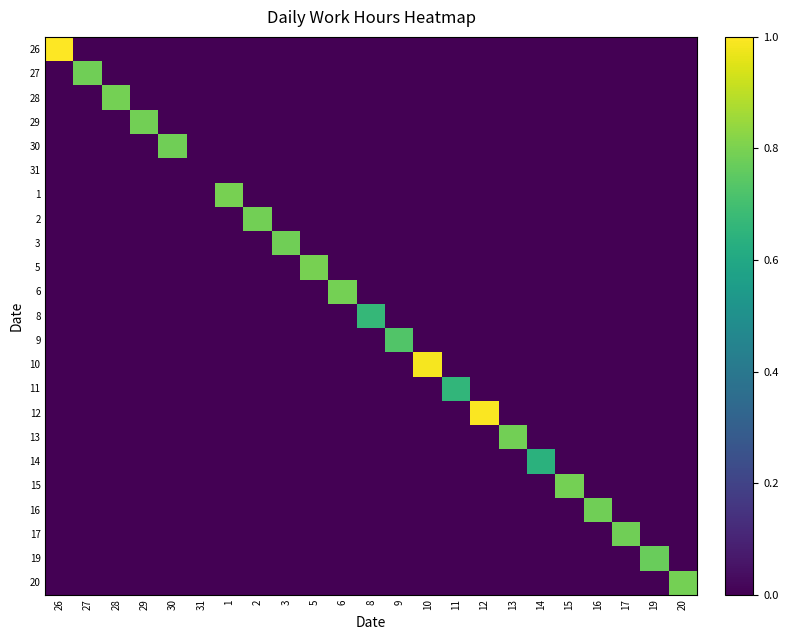

Reading left to right, what are all the values shown in this chart?

26: 26=1.0	27=0.0	28=0.0	29=0.0	30=0.0	31=0.0	1=0.0	2=0.0	3=0.0	5=0.0	6=0.0	8=0.0	9=0.0	10=0.0	11=0.0	12=0.0	13=0.0	14=0.0	15=0.0	16=0.0	17=0.0	19=0.0	20=0.0
27: 26=0.0	27=0.8	28=0.0	29=0.0	30=0.0	31=0.0	1=0.0	2=0.0	3=0.0	5=0.0	6=0.0	8=0.0	9=0.0	10=0.0	11=0.0	12=0.0	13=0.0	14=0.0	15=0.0	16=0.0	17=0.0	19=0.0	20=0.0
28: 26=0.0	27=0.0	28=0.8	29=0.0	30=0.0	31=0.0	1=0.0	2=0.0	3=0.0	5=0.0	6=0.0	8=0.0	9=0.0	10=0.0	11=0.0	12=0.0	13=0.0	14=0.0	15=0.0	16=0.0	17=0.0	19=0.0	20=0.0
29: 26=0.0	27=0.0	28=0.0	29=0.8	30=0.0	31=0.0	1=0.0	2=0.0	3=0.0	5=0.0	6=0.0	8=0.0	9=0.0	10=0.0	11=0.0	12=0.0	13=0.0	14=0.0	15=0.0	16=0.0	17=0.0	19=0.0	20=0.0
30: 26=0.0	27=0.0	28=0.0	29=0.0	30=0.8	31=0.0	1=0.0	2=0.0	3=0.0	5=0.0	6=0.0	8=0.0	9=0.0	10=0.0	11=0.0	12=0.0	13=0.0	14=0.0	15=0.0	16=0.0	17=0.0	19=0.0	20=0.0
31: 26=0.0	27=0.0	28=0.0	29=0.0	30=0.0	31=0.0	1=0.0	2=0.0	3=0.0	5=0.0	6=0.0	8=0.0	9=0.0	10=0.0	11=0.0	12=0.0	13=0.0	14=0.0	15=0.0	16=0.0	17=0.0	19=0.0	20=0.0
1: 26=0.0	27=0.0	28=0.0	29=0.0	30=0.0	31=0.0	1=0.8	2=0.0	3=0.0	5=0.0	6=0.0	8=0.0	9=0.0	10=0.0	11=0.0	12=0.0	13=0.0	14=0.0	15=0.0	16=0.0	17=0.0	19=0.0	20=0.0
2: 26=0.0	27=0.0	28=0.0	29=0.0	30=0.0	31=0.0	1=0.0	2=0.8	3=0.0	5=0.0	6=0.0	8=0.0	9=0.0	10=0.0	11=0.0	12=0.0	13=0.0	14=0.0	15=0.0	16=0.0	17=0.0	19=0.0	20=0.0
3: 26=0.0	27=0.0	28=0.0	29=0.0	30=0.0	31=0.0	1=0.0	2=0.0	3=0.8	5=0.0	6=0.0	8=0.0	9=0.0	10=0.0	11=0.0	12=0.0	13=0.0	14=0.0	15=0.0	16=0.0	17=0.0	19=0.0	20=0.0
5: 26=0.0	27=0.0	28=0.0	29=0.0	30=0.0	31=0.0	1=0.0	2=0.0	3=0.0	5=0.8	6=0.0	8=0.0	9=0.0	10=0.0	11=0.0	12=0.0	13=0.0	14=0.0	15=0.0	16=0.0	17=0.0	19=0.0	20=0.0
6: 26=0.0	27=0.0	28=0.0	29=0.0	30=0.0	31=0.0	1=0.0	2=0.0	3=0.0	5=0.0	6=0.8	8=0.0	9=0.0	10=0.0	11=0.0	12=0.0	13=0.0	14=0.0	15=0.0	16=0.0	17=0.0	19=0.0	20=0.0
8: 26=0.0	27=0.0	28=0.0	29=0.0	30=0.0	31=0.0	1=0.0	2=0.0	3=0.0	5=0.0	6=0.0	8=0.7	9=0.0	10=0.0	11=0.0	12=0.0	13=0.0	14=0.0	15=0.0	16=0.0	17=0.0	19=0.0	20=0.0
9: 26=0.0	27=0.0	28=0.0	29=0.0	30=0.0	31=0.0	1=0.0	2=0.0	3=0.0	5=0.0	6=0.0	8=0.0	9=0.7	10=0.0	11=0.0	12=0.0	13=0.0	14=0.0	15=0.0	16=0.0	17=0.0	19=0.0	20=0.0
10: 26=0.0	27=0.0	28=0.0	29=0.0	30=0.0	31=0.0	1=0.0	2=0.0	3=0.0	5=0.0	6=0.0	8=0.0	9=0.0	10=1.0	11=0.0	12=0.0	13=0.0	14=0.0	15=0.0	16=0.0	17=0.0	19=0.0	20=0.0
11: 26=0.0	27=0.0	28=0.0	29=0.0	30=0.0	31=0.0	1=0.0	2=0.0	3=0.0	5=0.0	6=0.0	8=0.0	9=0.0	10=0.0	11=0.7	12=0.0	13=0.0	14=0.0	15=0.0	16=0.0	17=0.0	19=0.0	20=0.0
12: 26=0.0	27=0.0	28=0.0	29=0.0	30=0.0	31=0.0	1=0.0	2=0.0	3=0.0	5=0.0	6=0.0	8=0.0	9=0.0	10=0.0	11=0.0	12=1.0	13=0.0	14=0.0	15=0.0	16=0.0	17=0.0	19=0.0	20=0.0
13: 26=0.0	27=0.0	28=0.0	29=0.0	30=0.0	31=0.0	1=0.0	2=0.0	3=0.0	5=0.0	6=0.0	8=0.0	9=0.0	10=0.0	11=0.0	12=0.0	13=0.8	14=0.0	15=0.0	16=0.0	17=0.0	19=0.0	20=0.0
14: 26=0.0	27=0.0	28=0.0	29=0.0	30=0.0	31=0.0	1=0.0	2=0.0	3=0.0	5=0.0	6=0.0	8=0.0	9=0.0	10=0.0	11=0.0	12=0.0	13=0.0	14=0.6	15=0.0	16=0.0	17=0.0	19=0.0	20=0.0
15: 26=0.0	27=0.0	28=0.0	29=0.0	30=0.0	31=0.0	1=0.0	2=0.0	3=0.0	5=0.0	6=0.0	8=0.0	9=0.0	10=0.0	11=0.0	12=0.0	13=0.0	14=0.0	15=0.8	16=0.0	17=0.0	19=0.0	20=0.0
16: 26=0.0	27=0.0	28=0.0	29=0.0	30=0.0	31=0.0	1=0.0	2=0.0	3=0.0	5=0.0	6=0.0	8=0.0	9=0.0	10=0.0	11=0.0	12=0.0	13=0.0	14=0.0	15=0.0	16=0.8	17=0.0	19=0.0	20=0.0
17: 26=0.0	27=0.0	28=0.0	29=0.0	30=0.0	31=0.0	1=0.0	2=0.0	3=0.0	5=0.0	6=0.0	8=0.0	9=0.0	10=0.0	11=0.0	12=0.0	13=0.0	14=0.0	15=0.0	16=0.0	17=0.8	19=0.0	20=0.0
19: 26=0.0	27=0.0	28=0.0	29=0.0	30=0.0	31=0.0	1=0.0	2=0.0	3=0.0	5=0.0	6=0.0	8=0.0	9=0.0	10=0.0	11=0.0	12=0.0	13=0.0	14=0.0	15=0.0	16=0.0	17=0.0	19=0.8	20=0.0
20: 26=0.0	27=0.0	28=0.0	29=0.0	30=0.0	31=0.0	1=0.0	2=0.0	3=0.0	5=0.0	6=0.0	8=0.0	9=0.0	10=0.0	11=0.0	12=0.0	13=0.0	14=0.0	15=0.0	16=0.0	17=0.0	19=0.0	20=0.8